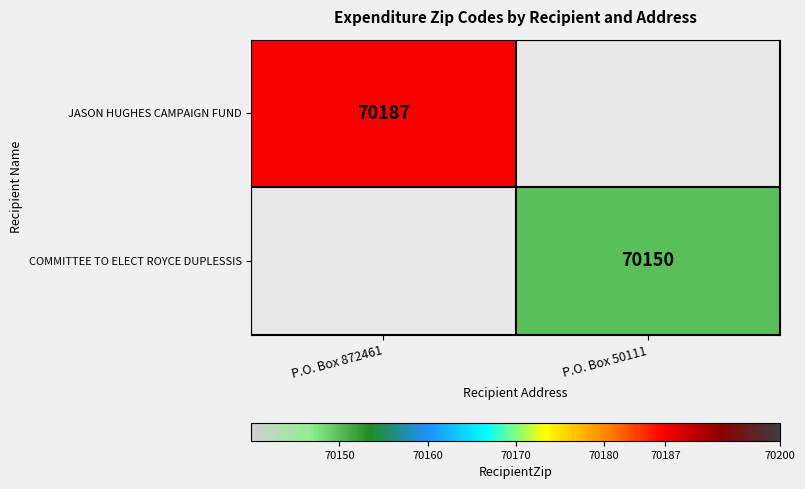

The value of JASON HUGHES CAMPAIGN FUND at P.O. Box 872461 is 70187. True or false?

True